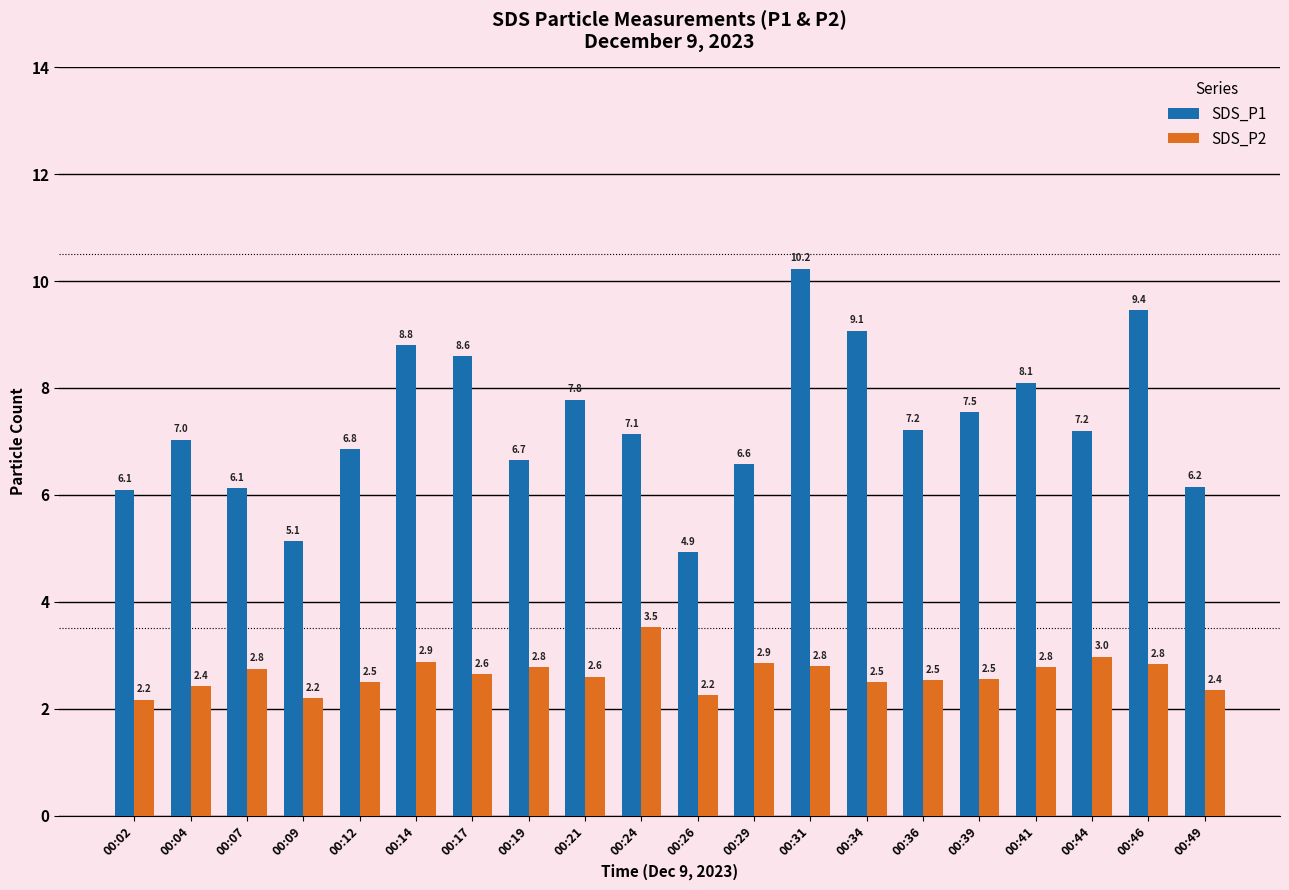

What value does the SDS_P1 series have at 00:34?

9.1